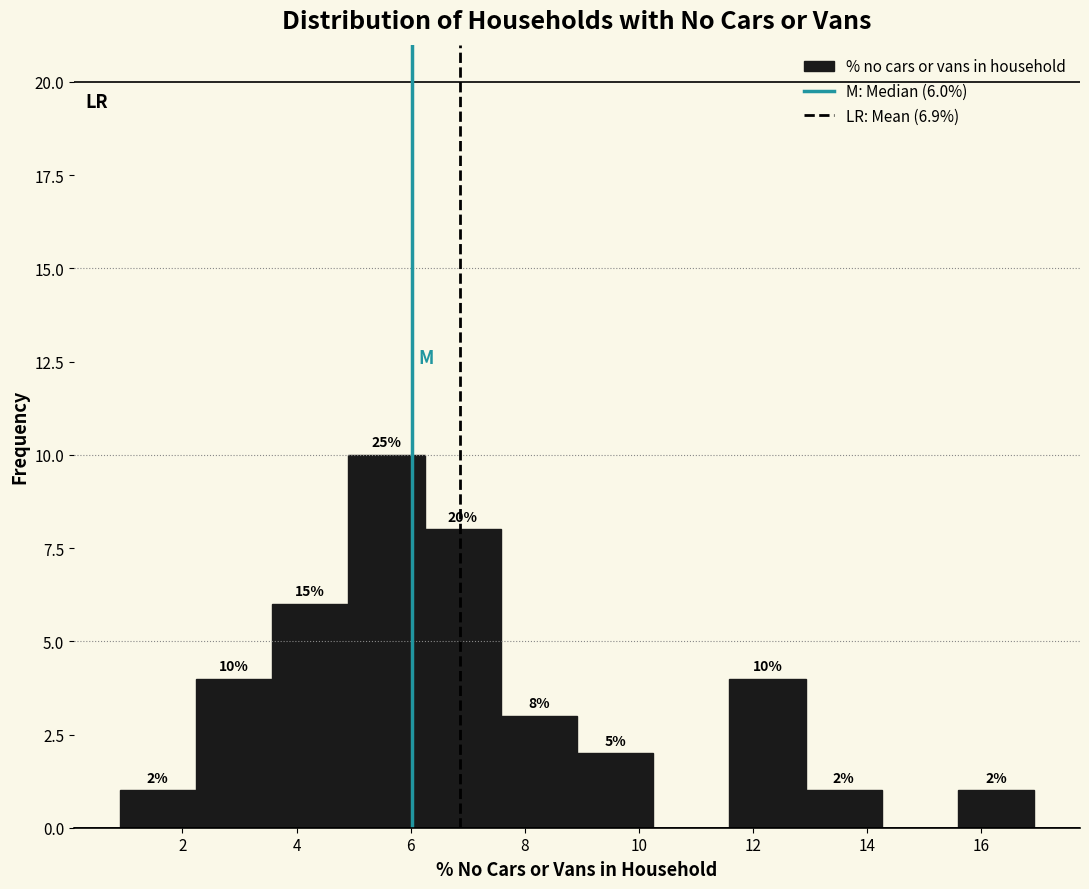

Over which range of the x-axis is the bar tallest?

5.0 to 6.2